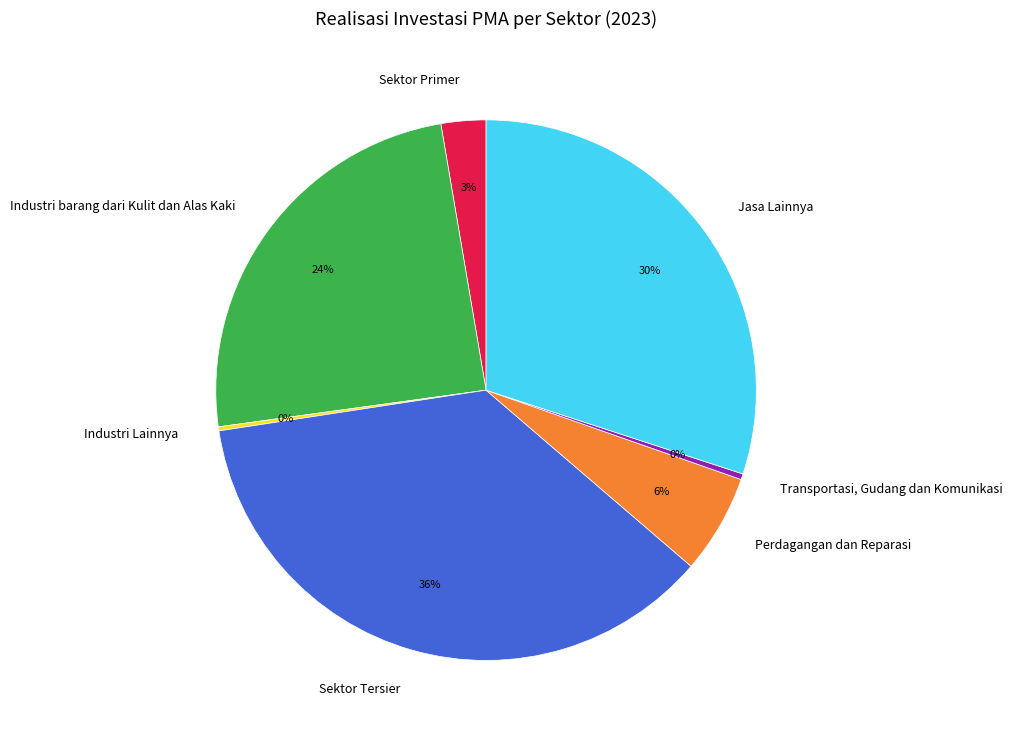

The Perdagangan dan Reparasi slice represents 1% of the pie. True or false?

False